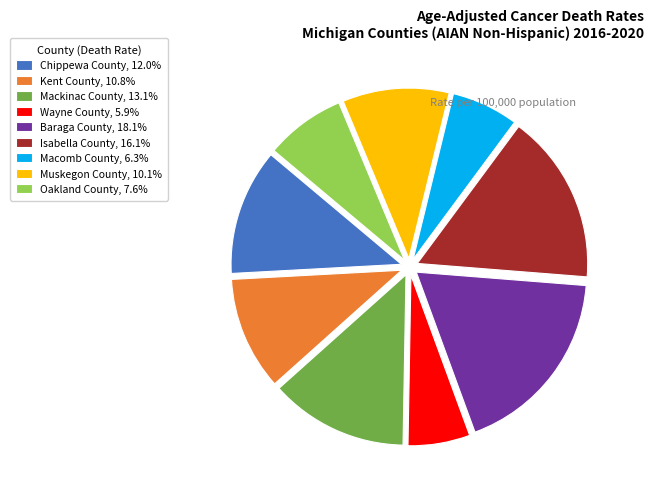

Is there any slice that represents more than half of the pie?

No